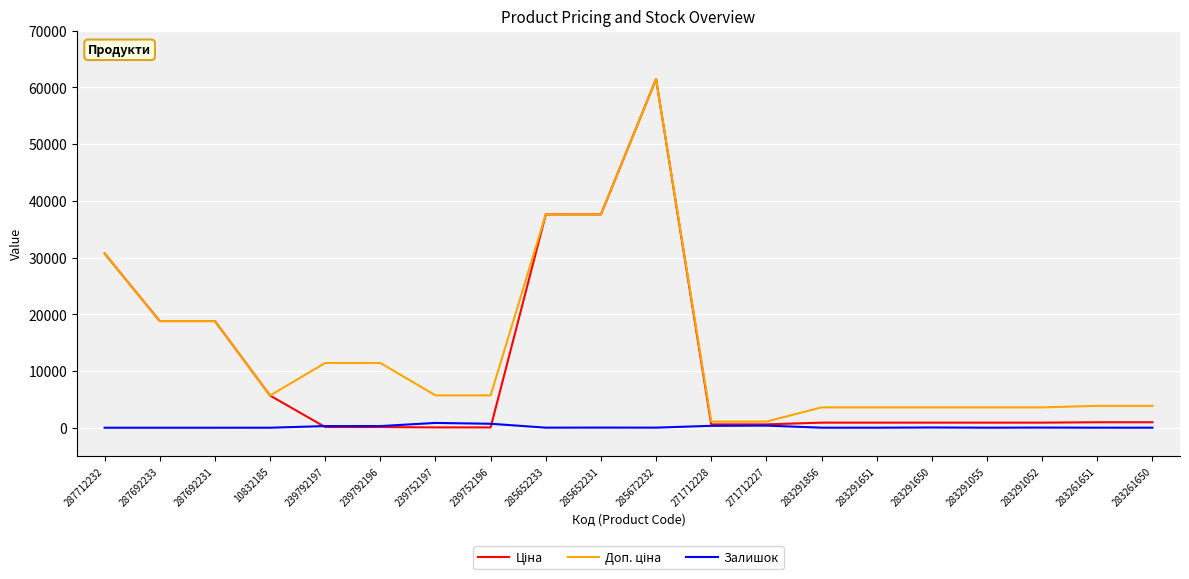

What is the greatest value displayed?

61434.3